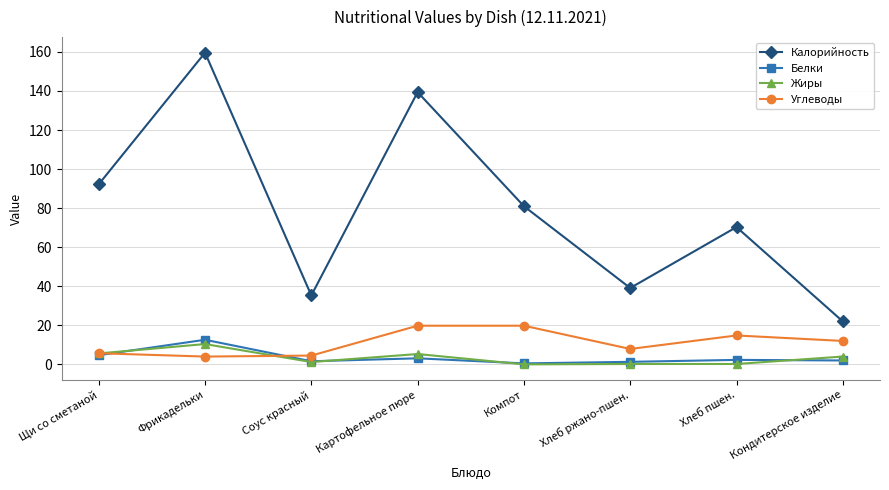

The value of Жиры at Картофельное пюре is 5.3. True or false?

True